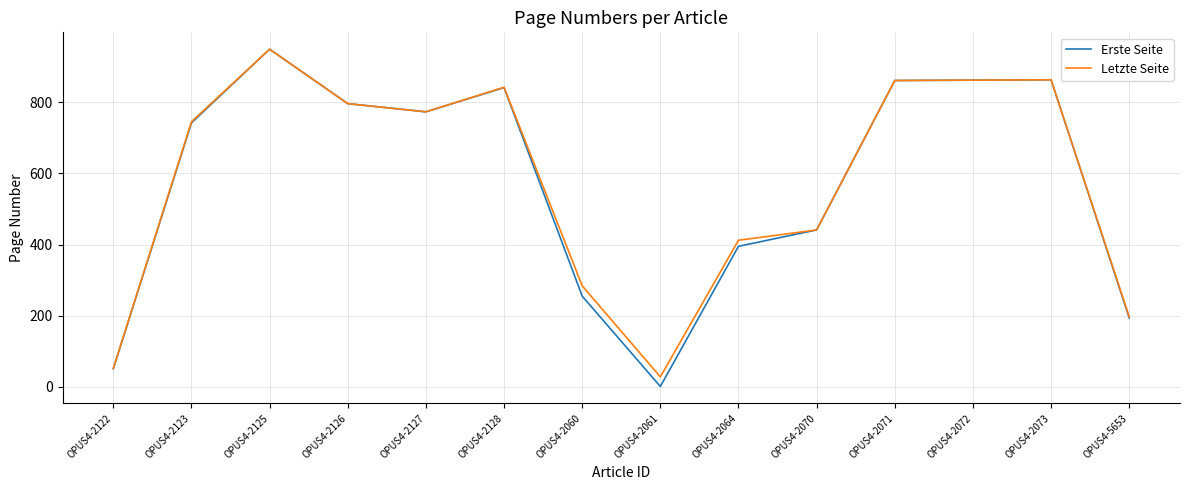

Does the chart display data point markers on the line(s)?

No